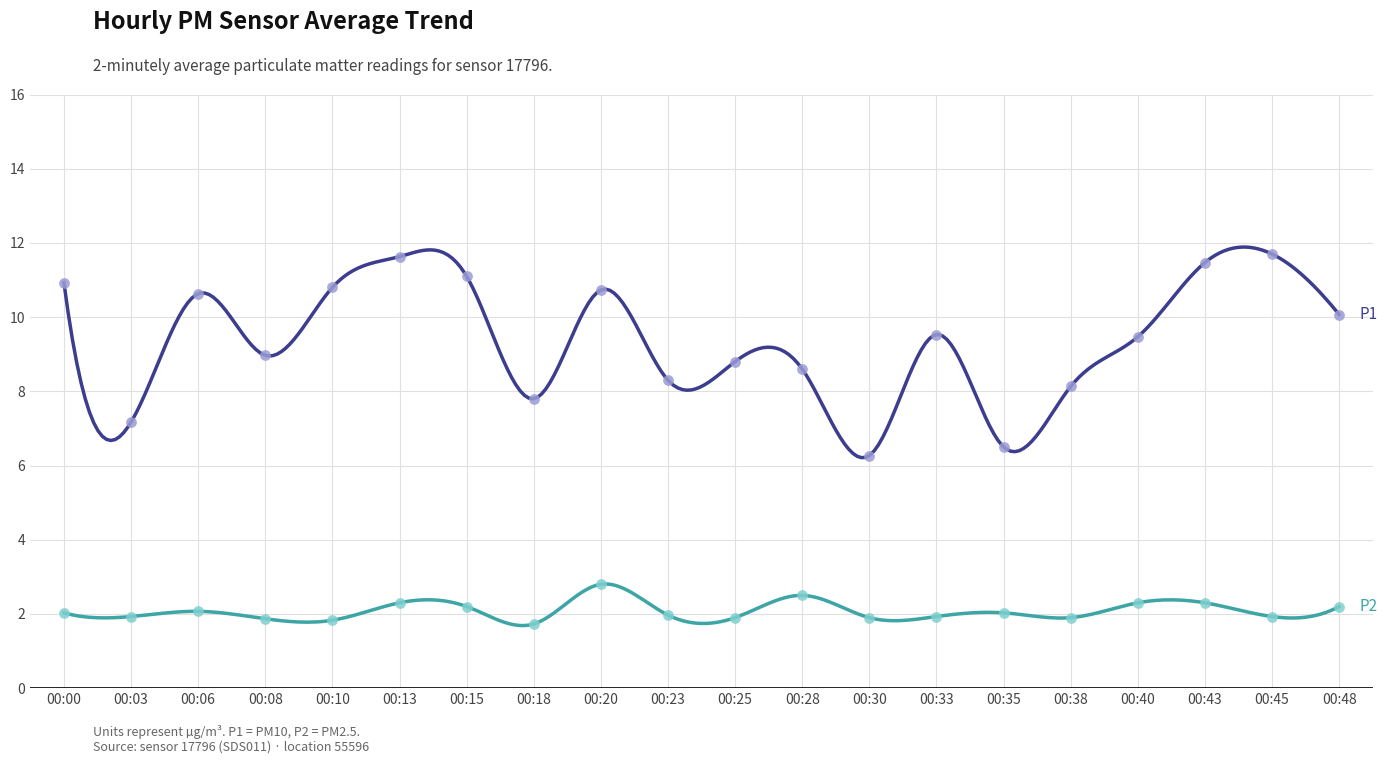

Which series has the largest total across all categories?

P1